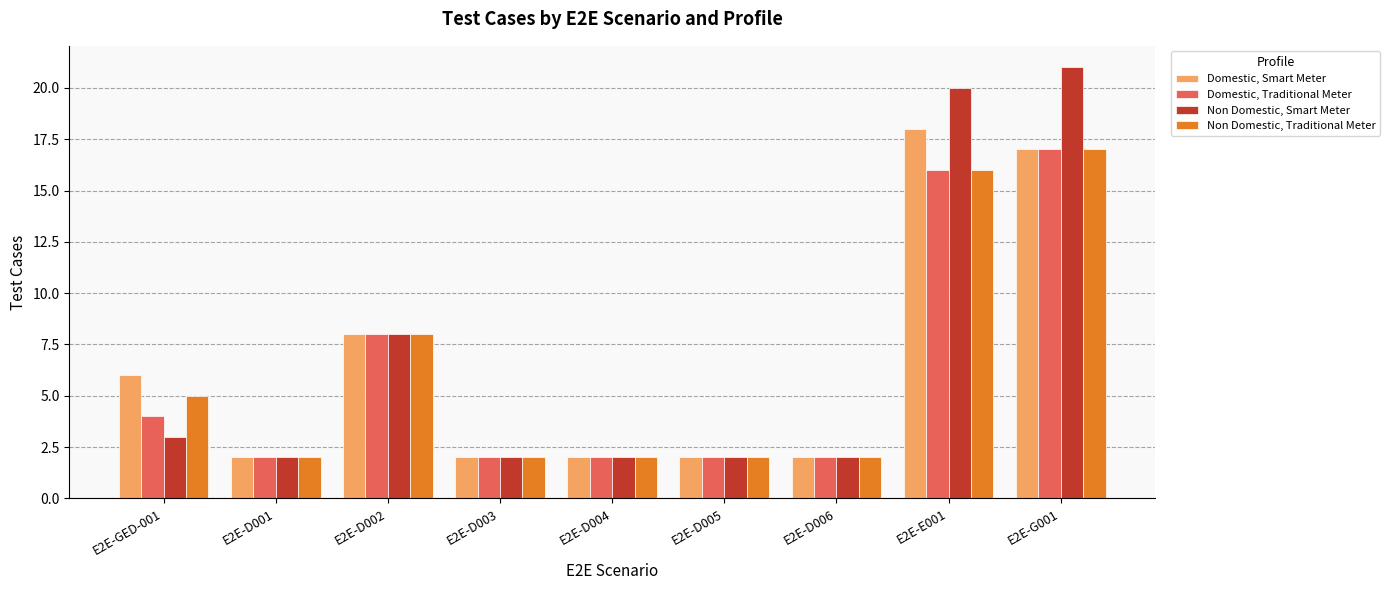

Where is Non Domestic, Traditional Meter nearest to the value 9?

E2E-D002